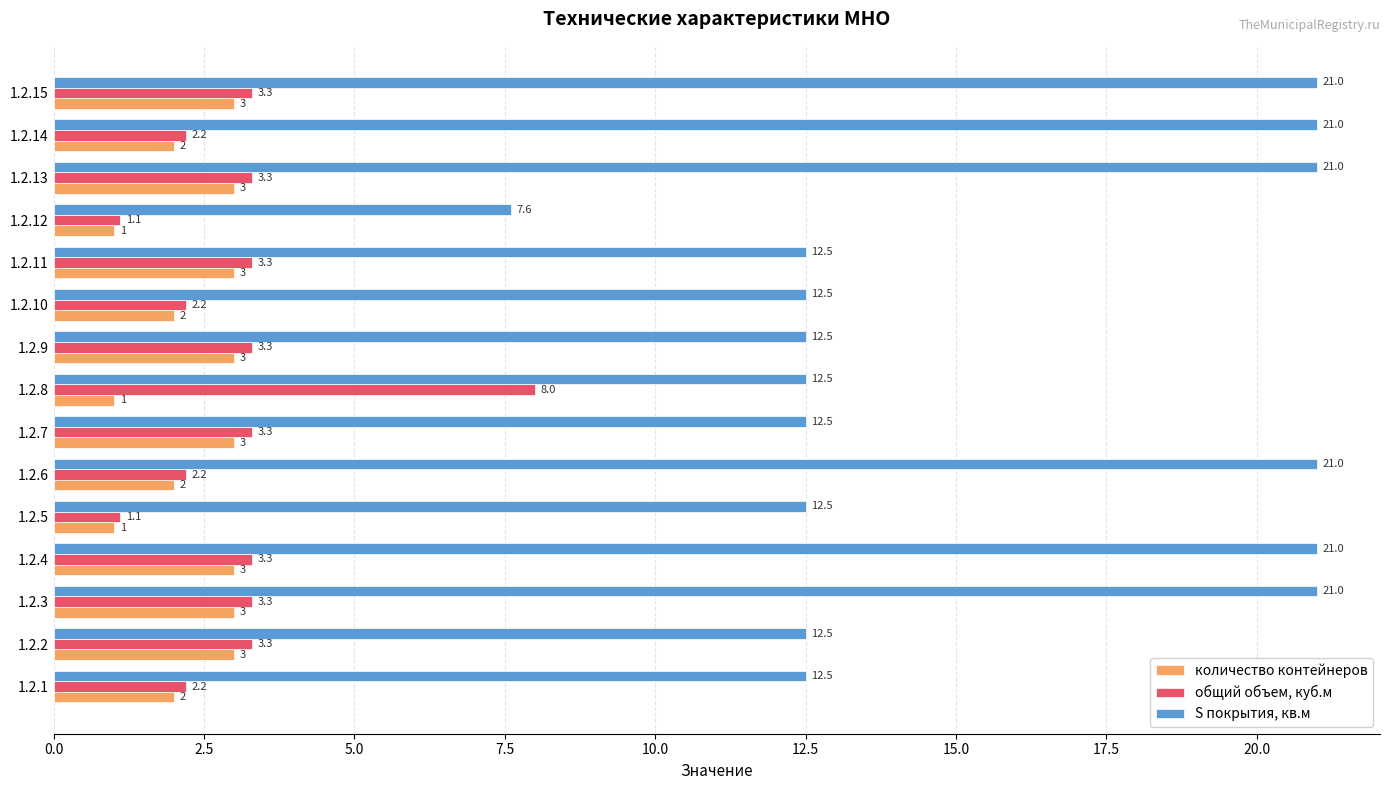

Rank the series at 1.2.5 from lowest to highest value.

количество контейнеров, общий объем, куб.м, S покрытия, кв.м